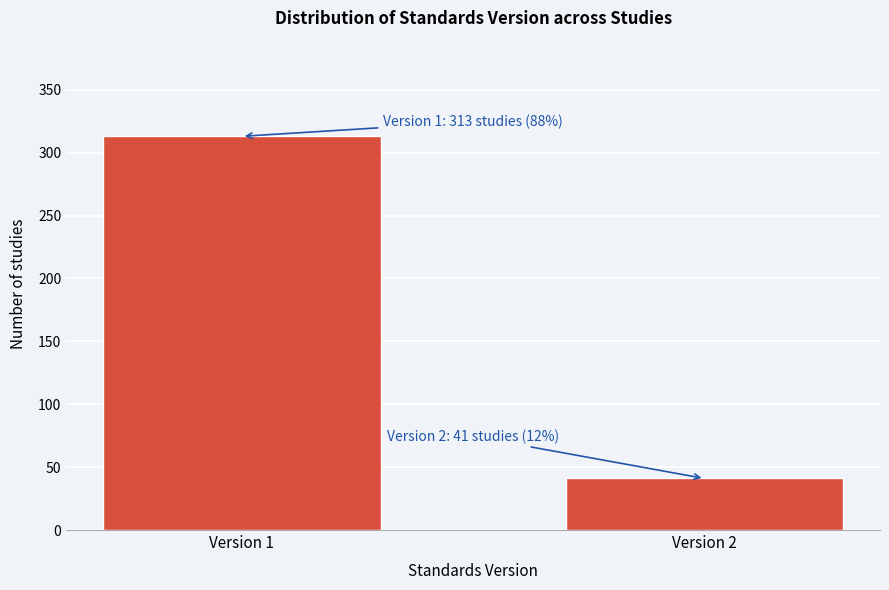

Reading left to right, what are all the values shown in this chart?

Version 1=313	Version 2=41